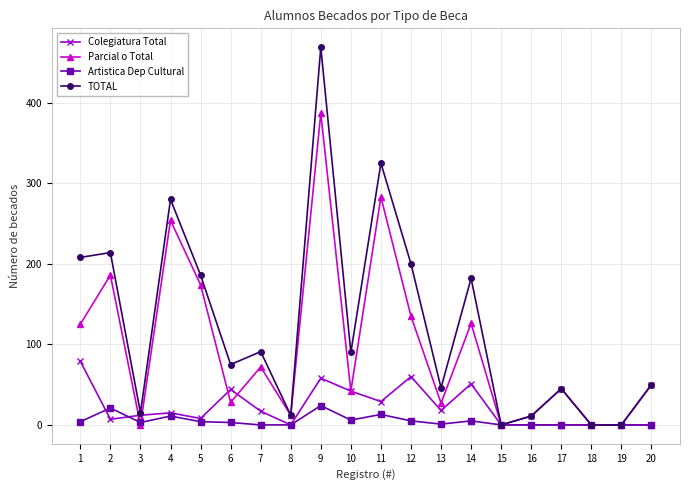

List the series in order of their overall mean, lowest first.

Artistica Dep Cultural, Colegiatura Total, Parcial o Total, TOTAL